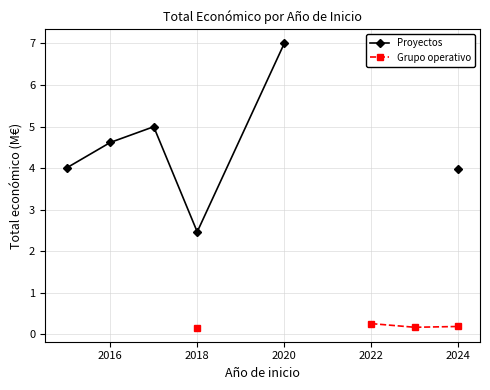

True or false: Grupo operativo and Proyectos intersect in this chart.

False